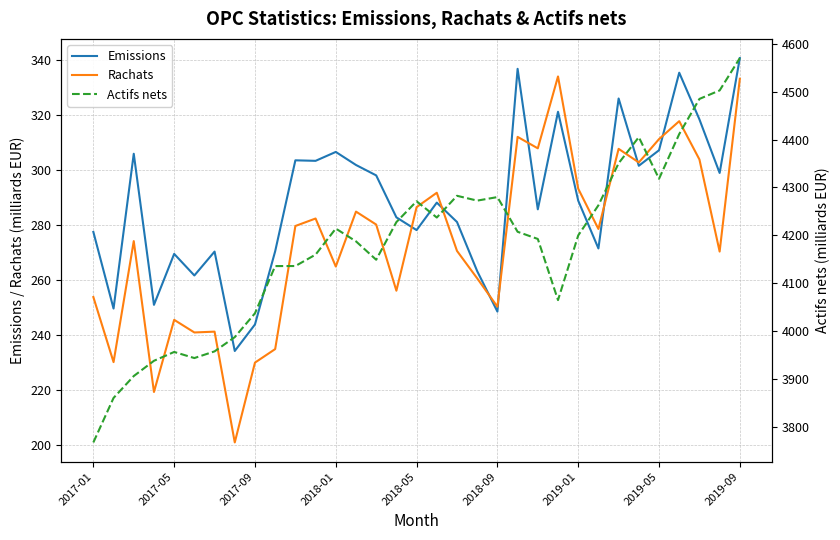

True or false: Emissions has a value of 159.3 at 2019-09.

False